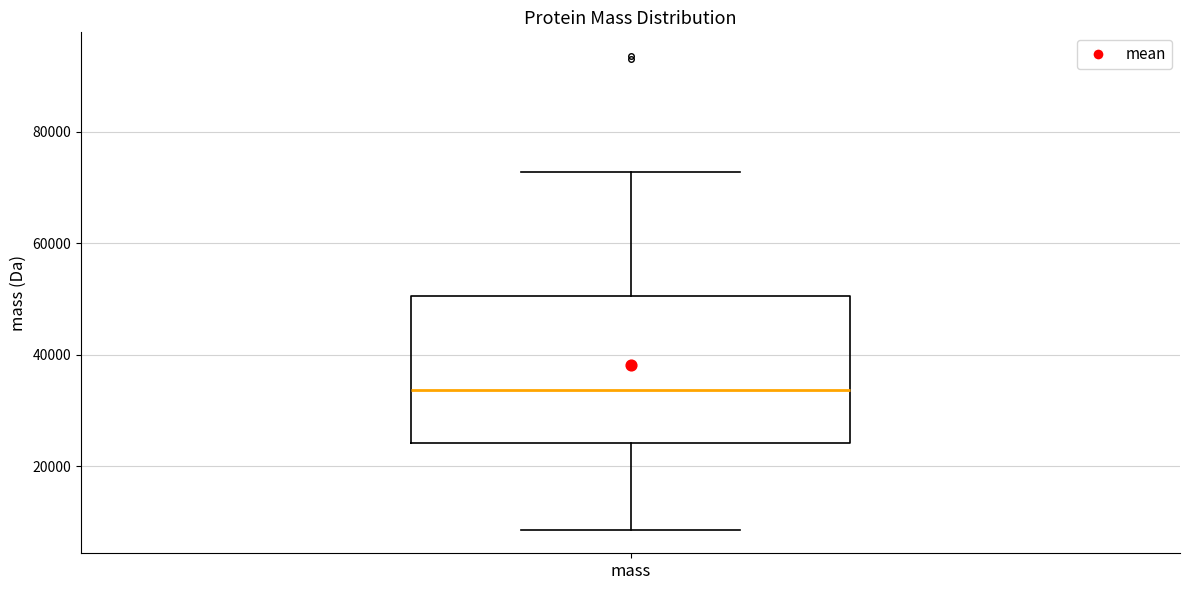

Read this box plot against the y-axis: the position of the median line, the range covered by the box, and the ends of both whiskers. The values are not printed on the chart, so give them approximately, as read against the axis.

median 34000, box 24000 to 50000, whiskers 8000 to 72000